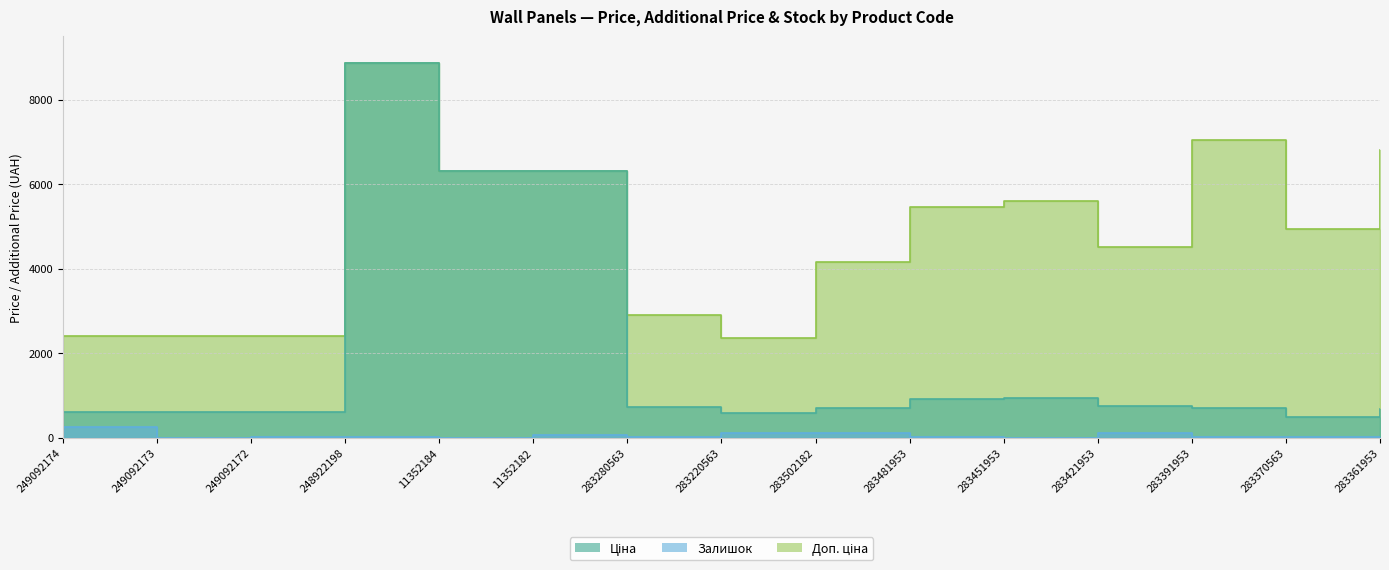

Is it true that Доп. ціна equals 3841.8 at 283280563?

False